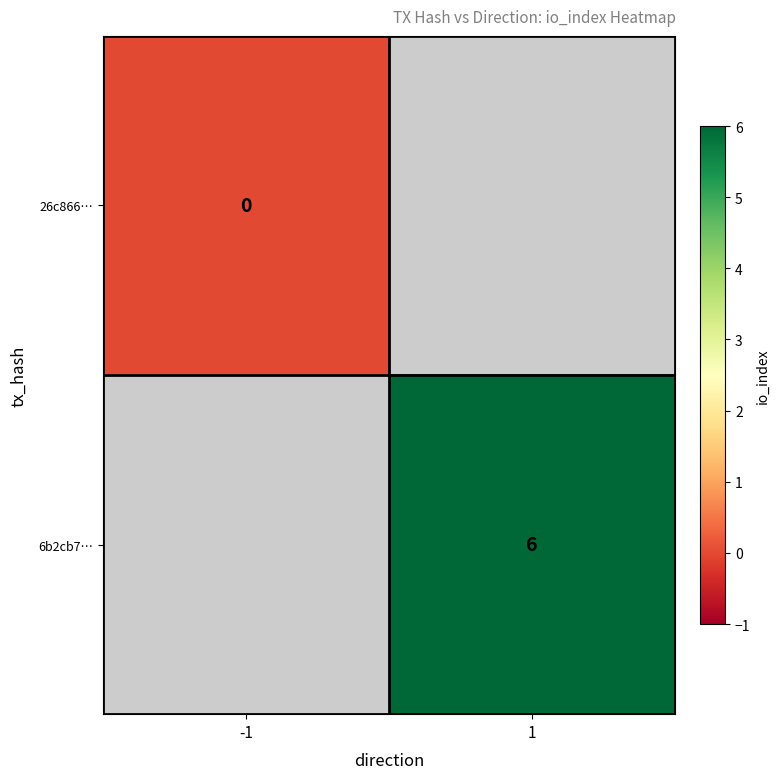

True or false: 6b2cb7… has a value of 8.1 at 1.

False